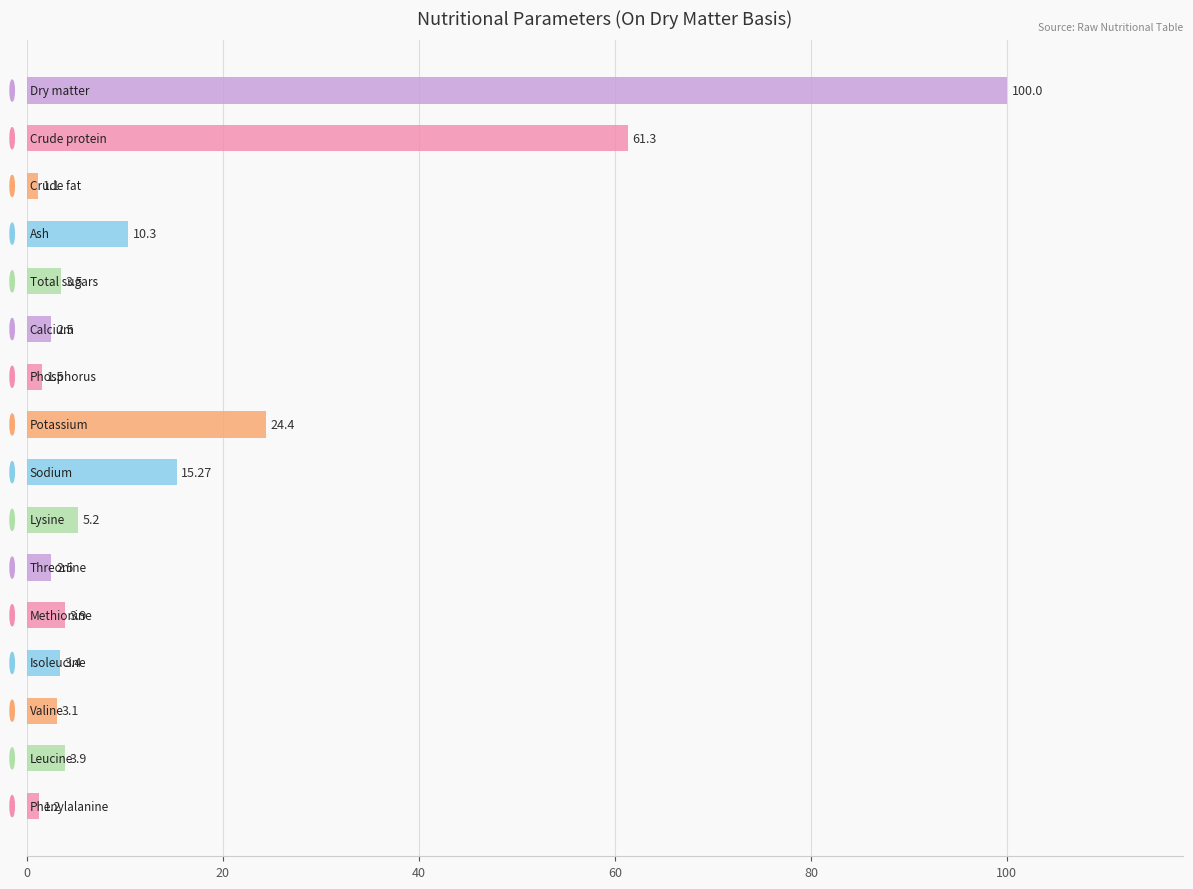

What is the greatest value displayed?

100.0